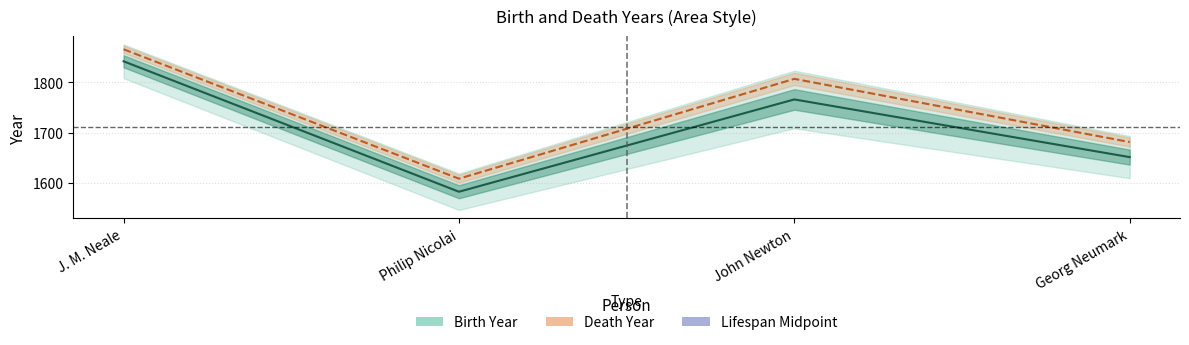

How many data points in Midpoint are above 1766?

1